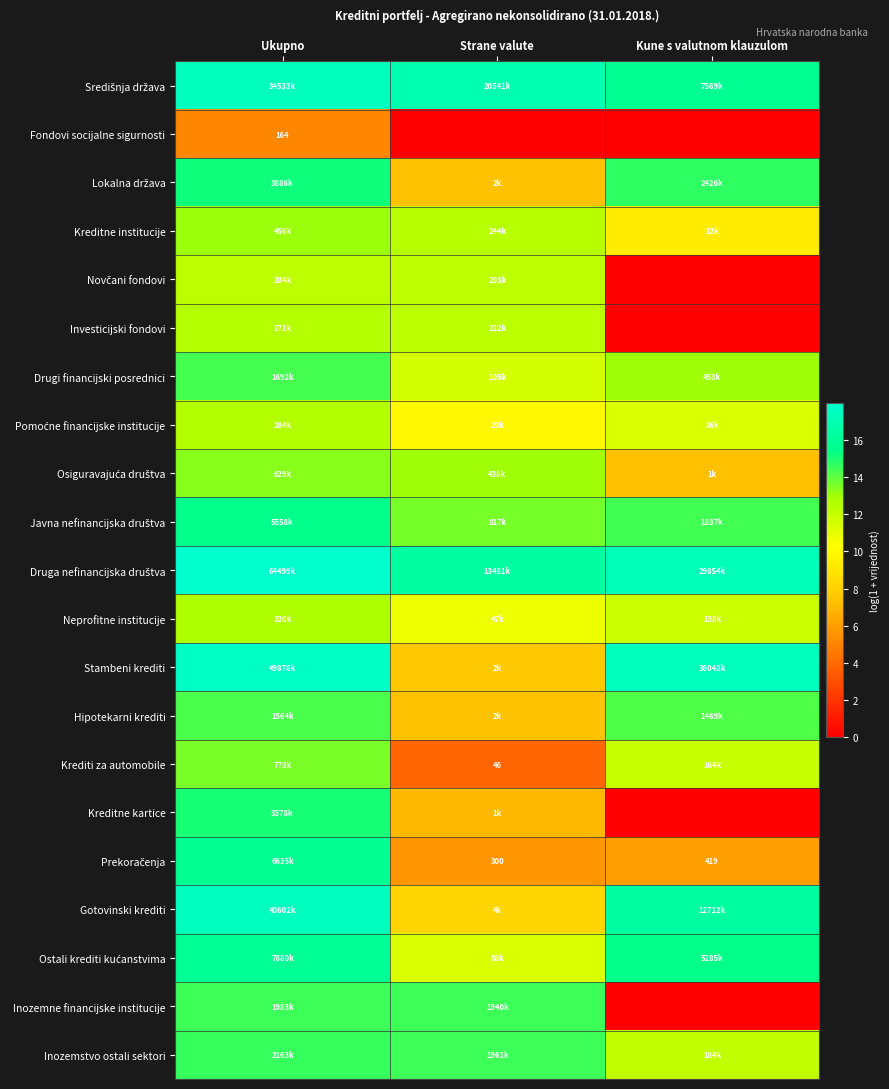

At which label is Druga nefinancijska društva closest to 17?

Kune s valutnom klauzulom